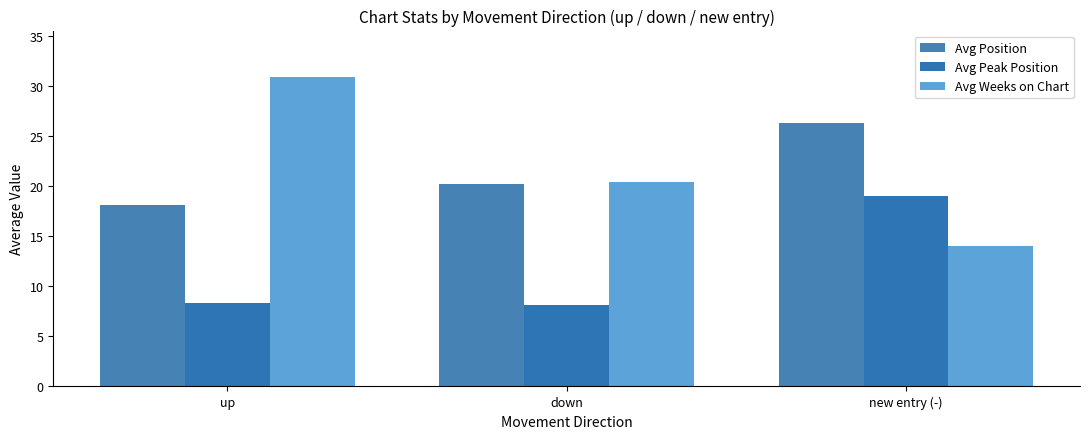

Which series has the largest total across all categories?

Avg Weeks on Chart